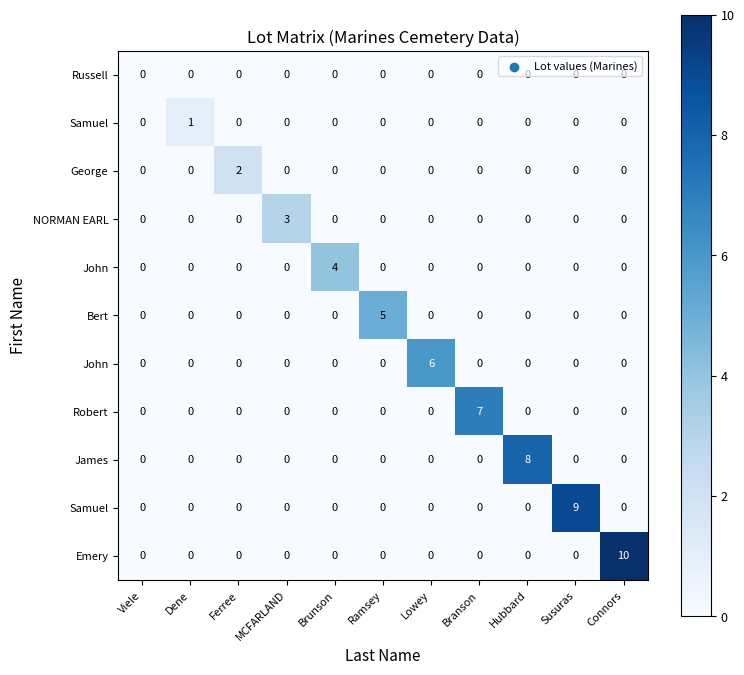

At how many categories does at least one series exceed 2?

8